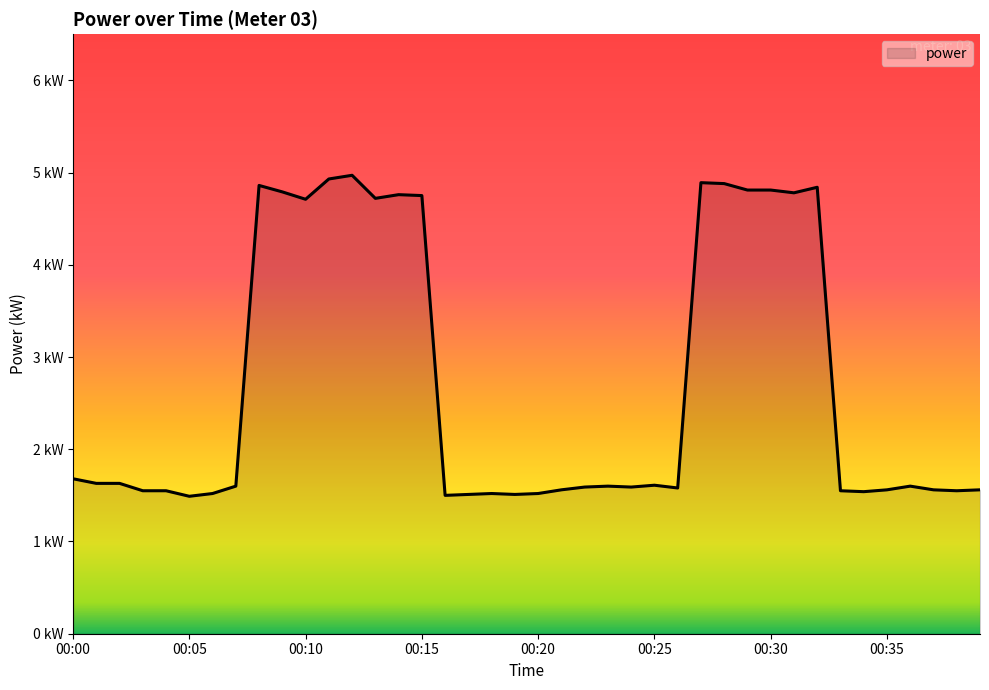

Reading left to right, transcribe all the data shown in this chart.

00:00=1.7	00:01=1.6	00:02=1.6	00:03=1.6	00:04=1.6	00:05=1.5	00:06=1.5	00:07=1.6	00:08=4.9	00:09=4.8	00:10=4.7	00:11=4.9	00:12=5.0	00:13=4.7	00:14=4.8	00:15=4.8	00:16=1.5	00:17=1.5	00:18=1.5	00:19=1.5	00:20=1.5	00:21=1.6	00:22=1.6	00:23=1.6	00:24=1.6	00:25=1.6	00:26=1.6	00:27=4.9	00:28=4.9	00:29=4.8	00:30=4.8	00:31=4.8	00:32=4.8	00:33=1.6	00:34=1.5	00:35=1.6	00:36=1.6	00:37=1.6	00:38=1.6	00:39=1.6